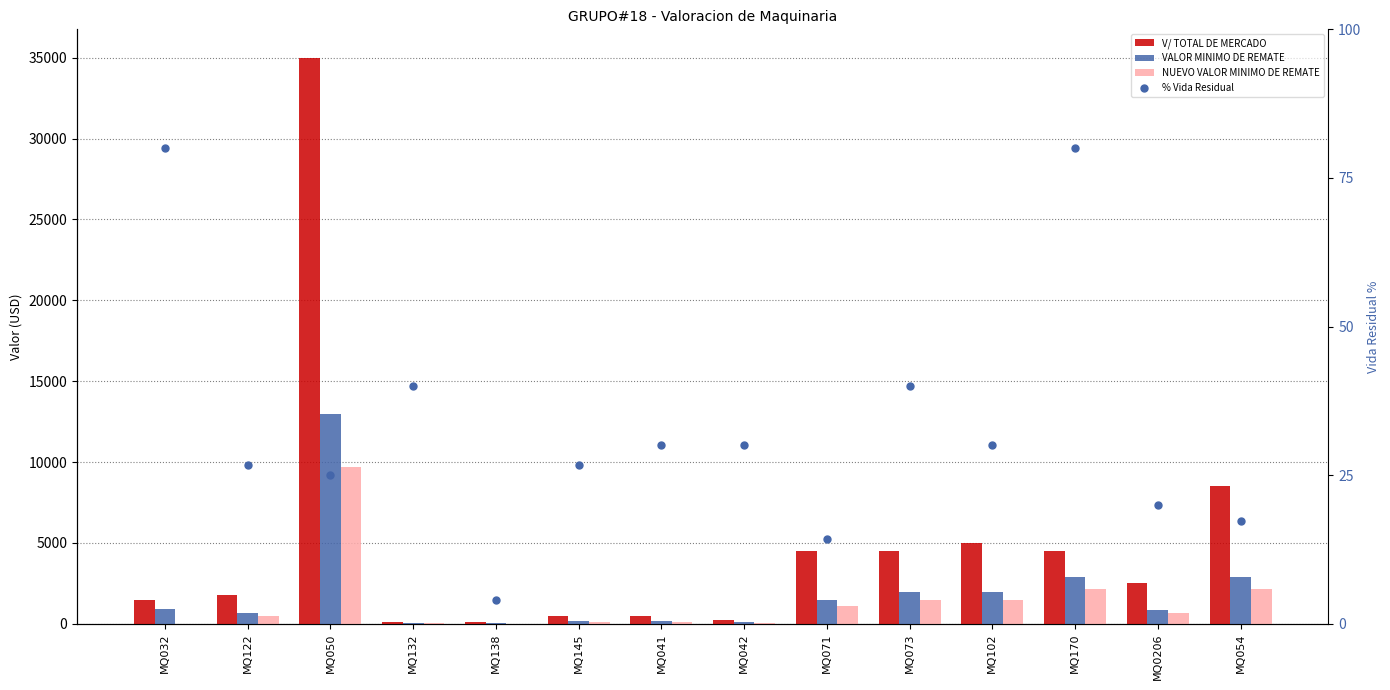

What is the difference between the maximum and minimum values in the % Vida Residual series?

76.1